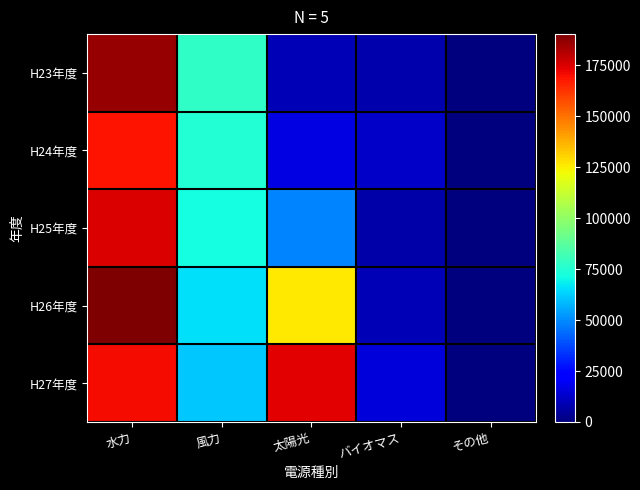

At how many categories does at least one series exceed 4107?

4